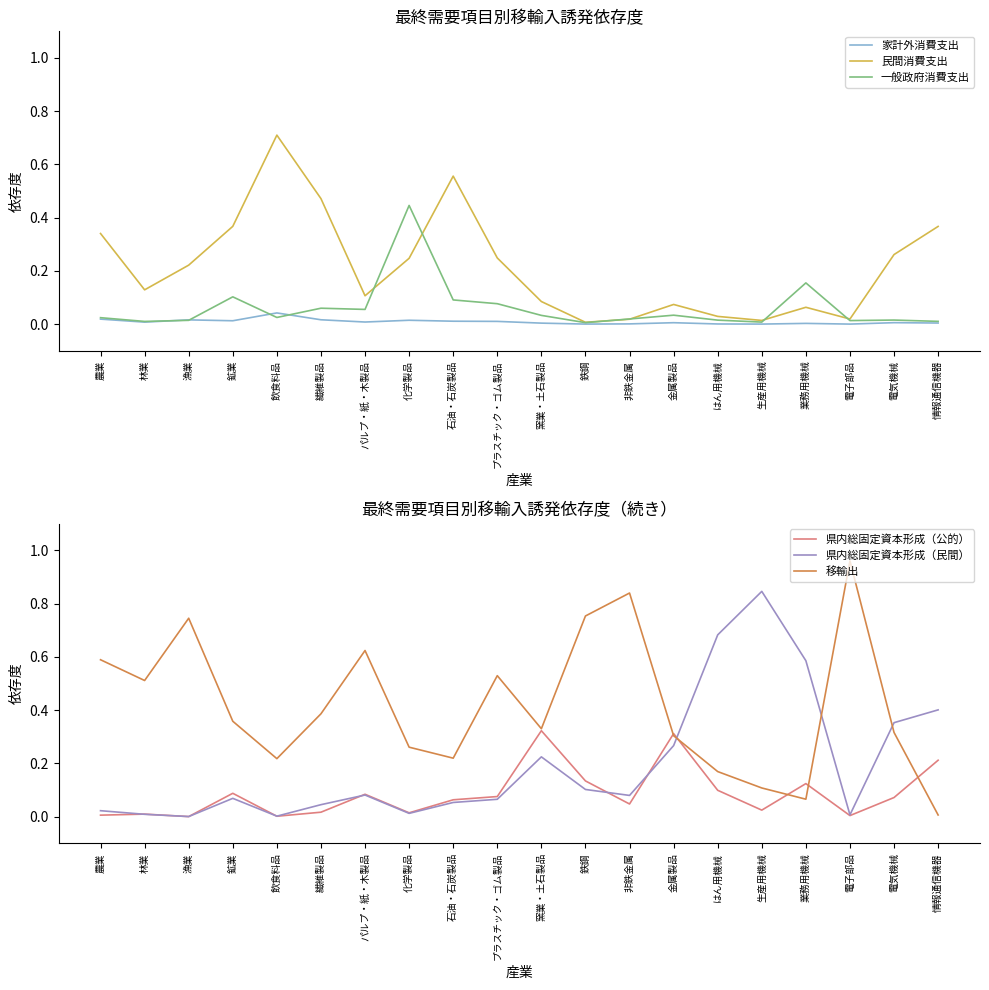

Is it true that 移輸出 equals 0.3 at はん用機械?

False